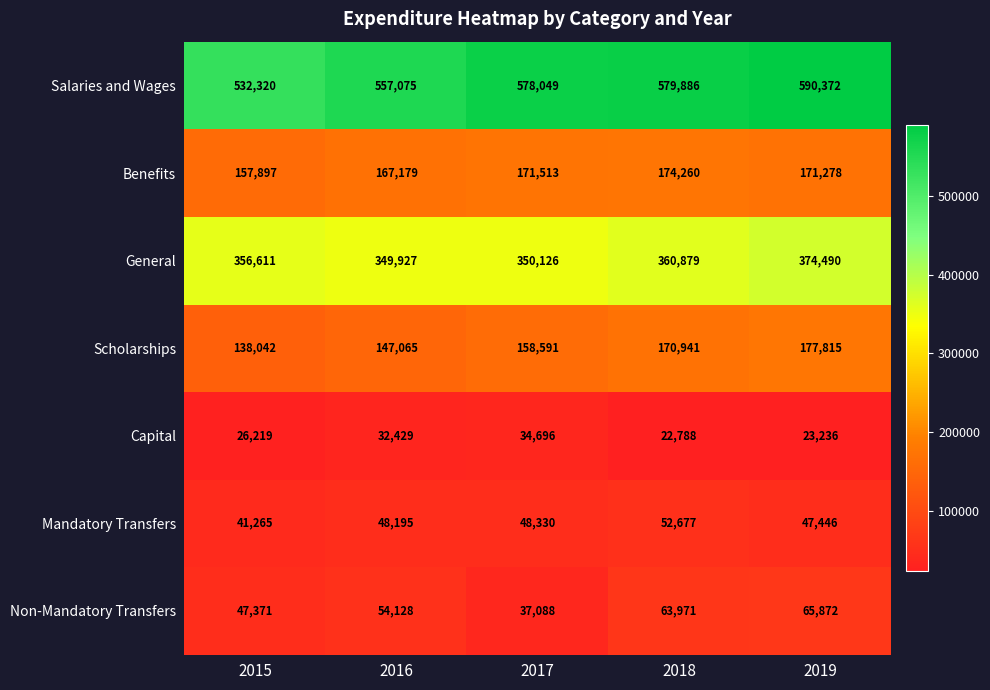

Which series changed the most between 2017 and 2018?

Non-Mandatory Transfers